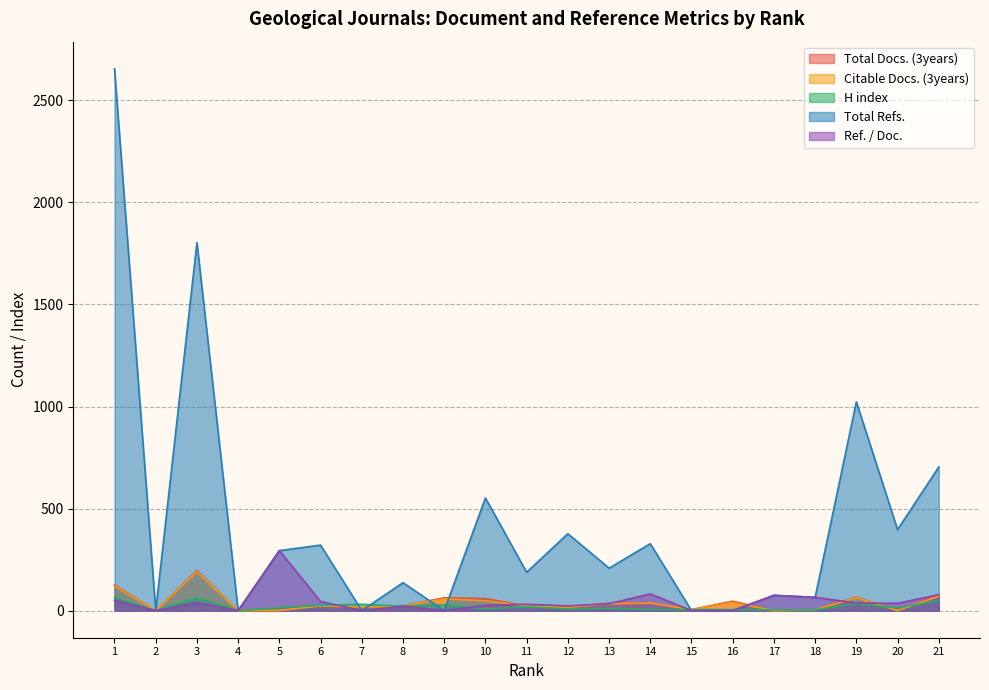

Which series has the widest spread of values?

Total Refs.